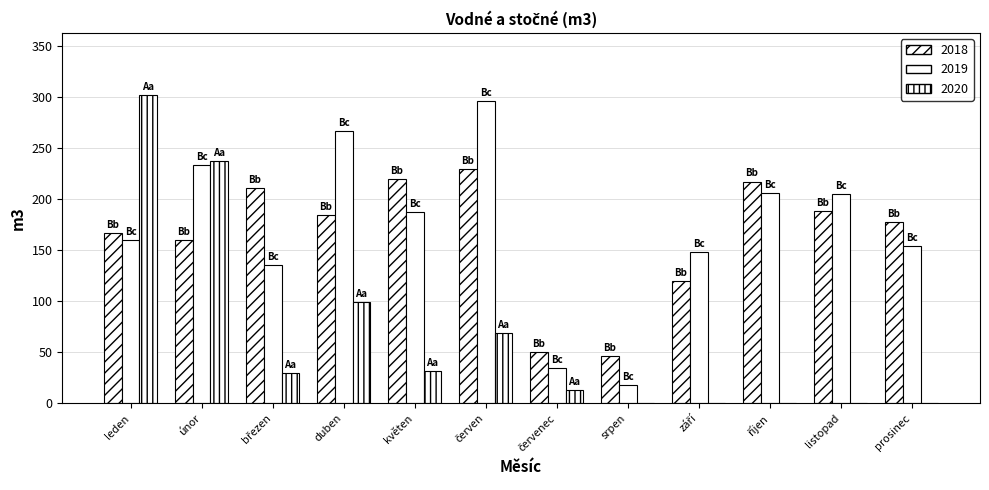

How many groups of bars are there?

12